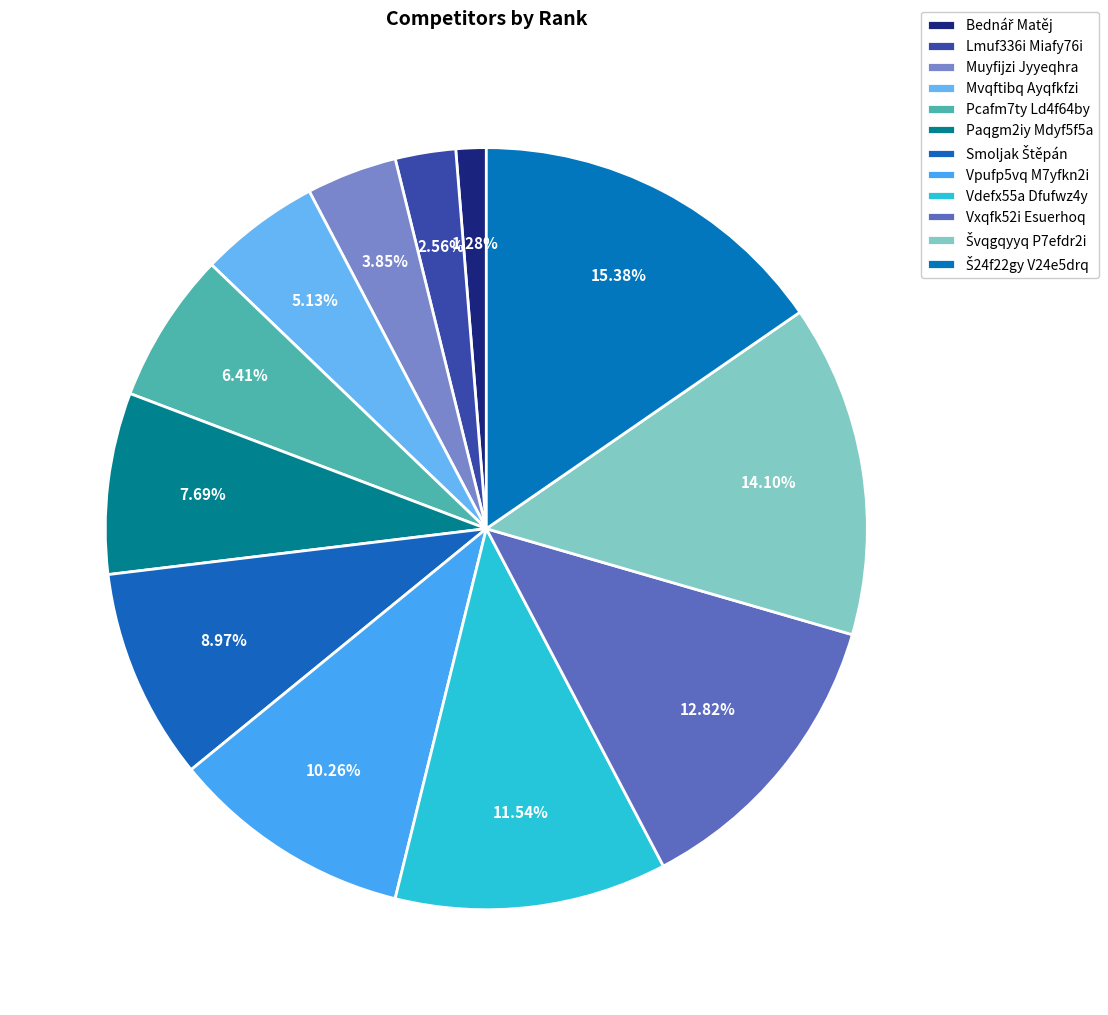

True or false: Bednář Matěj accounts for 12% of the total.

False